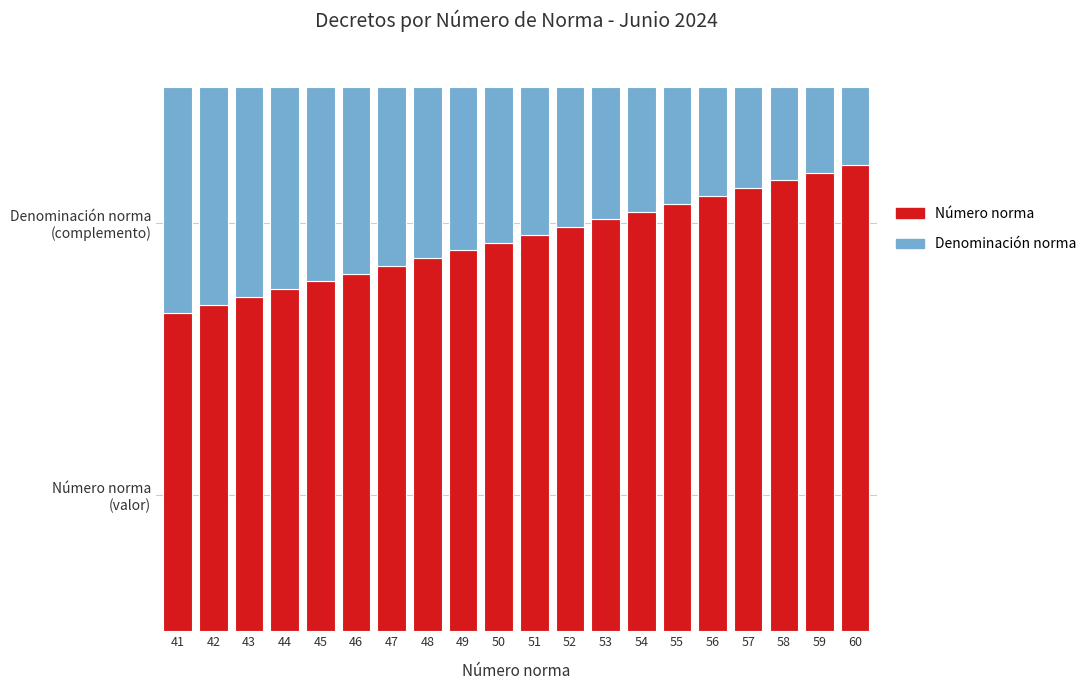

Does the chart contain stacked bars?

Yes